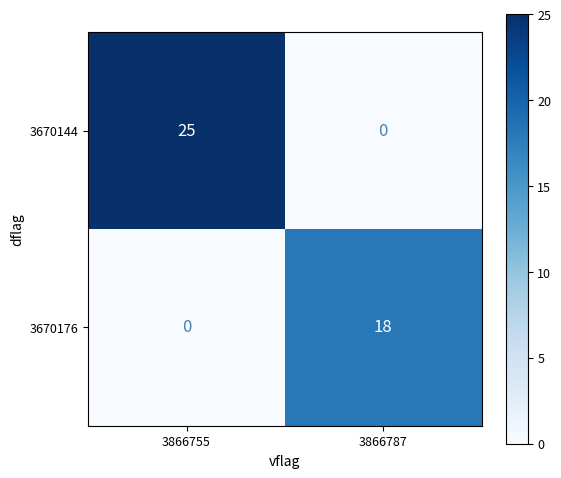

At 3866755, list the series in order from largest to smallest.

3670144, 3670176